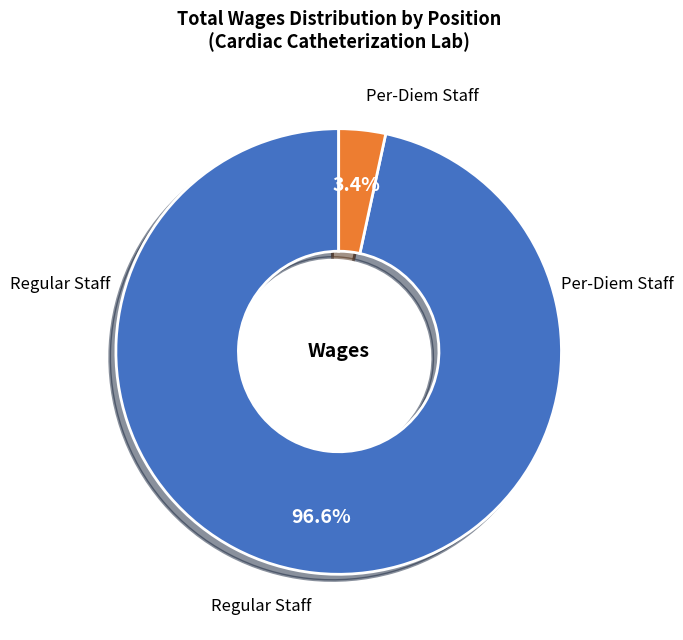

Count the number of slices in the pie.

2